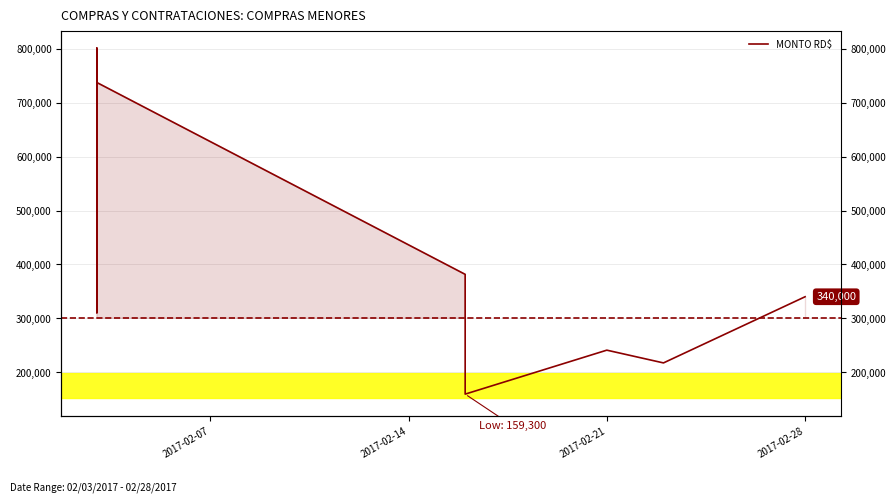

How many lines are shown in the chart?

1